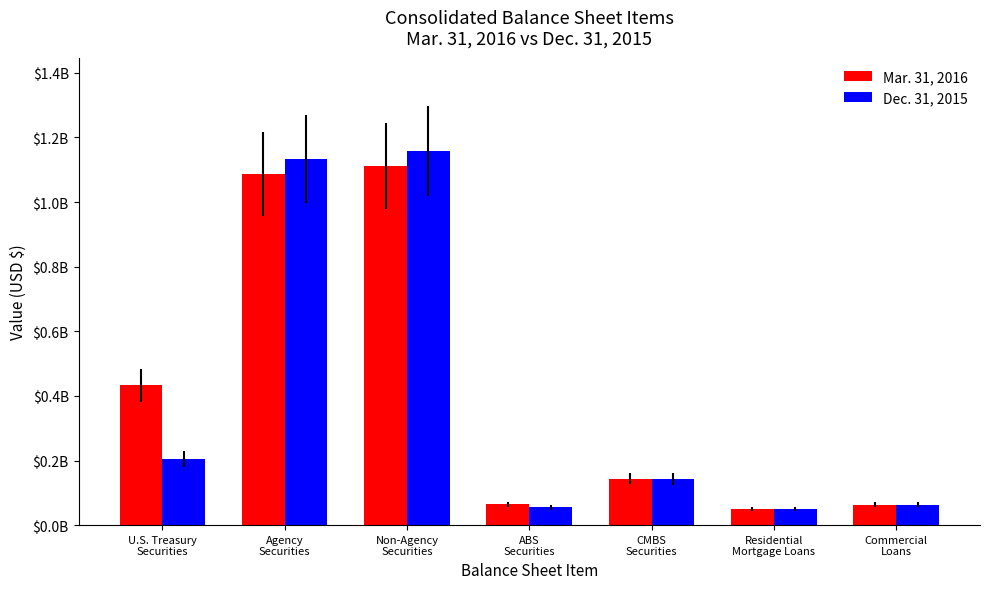

Between Non-Agency
Securities and Residential
Mortgage Loans, which is larger?

Non-Agency
Securities